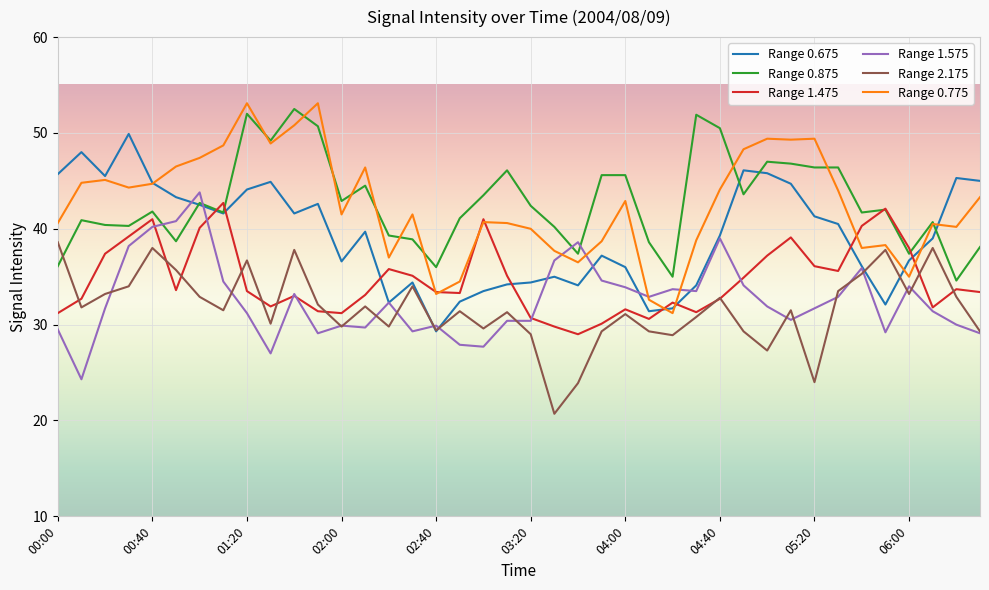

Which series has the largest range (max minus min)?

Range 0.775